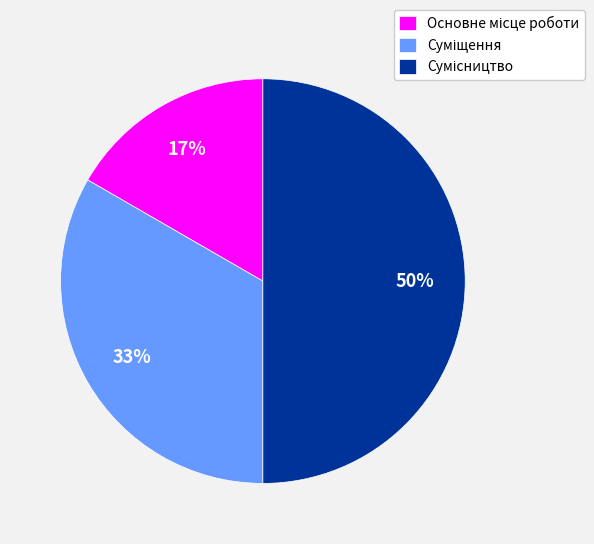

Count the number of slices in the pie.

3